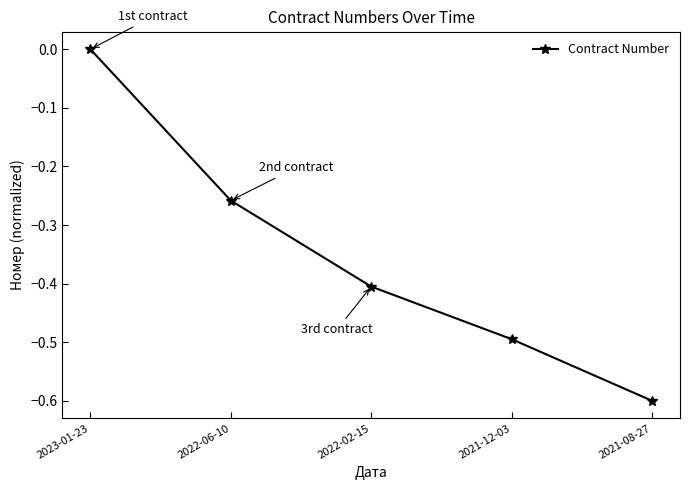

How many data points are less than 0?

4